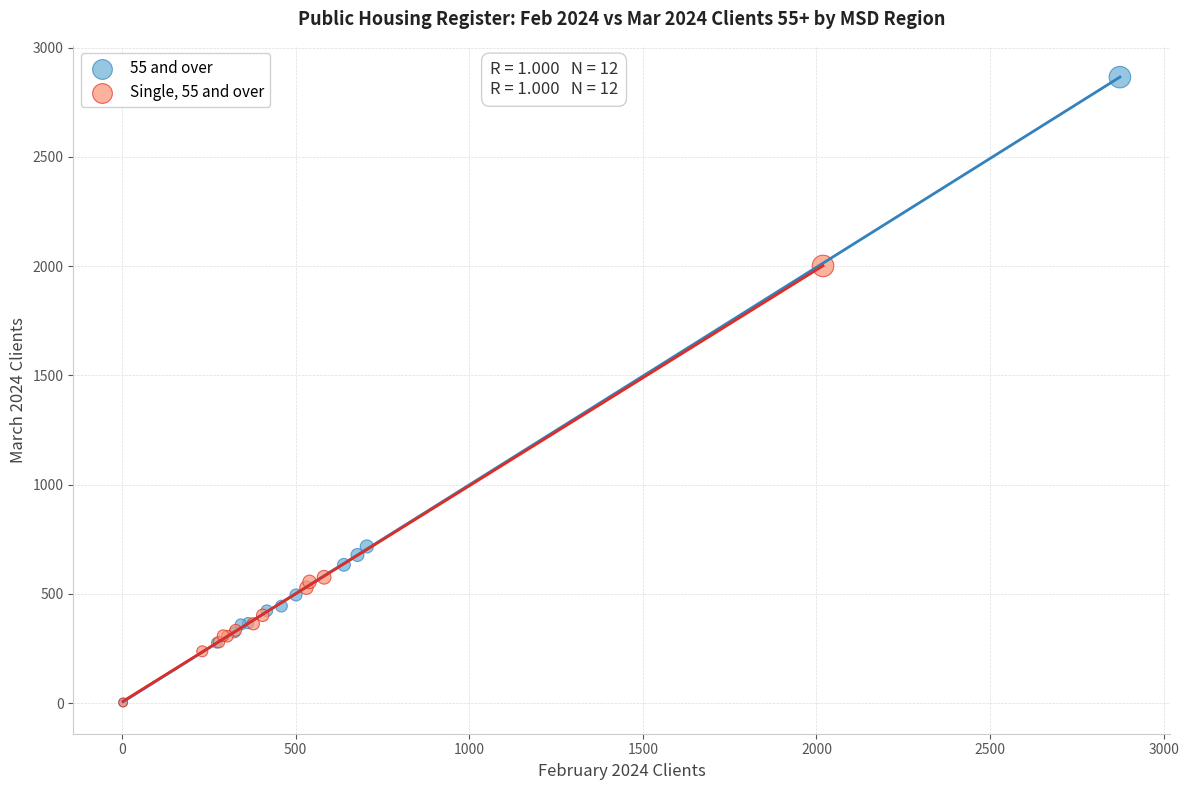

Which series has the largest Y range (max minus min)?

55 and over